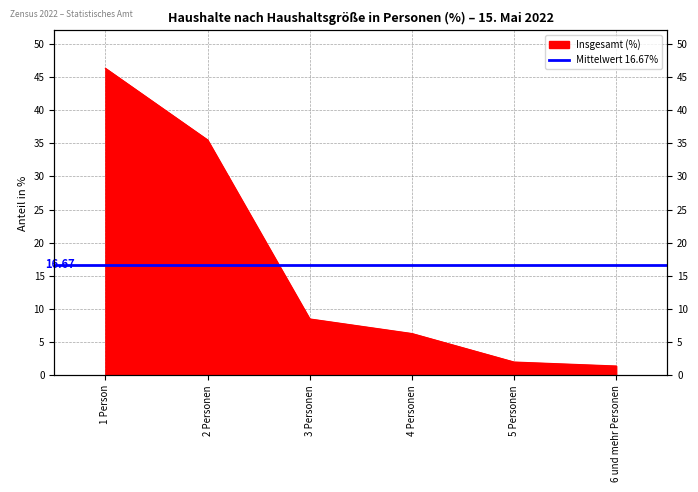

What is the maximum value shown in the chart?

46.3